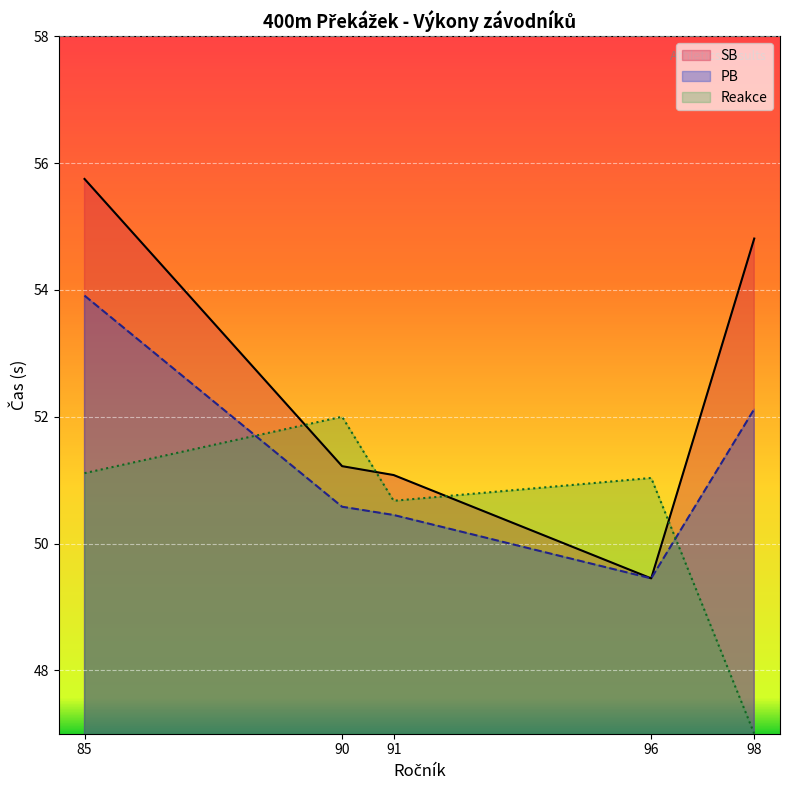

Where is the first local minimum for SB?

96